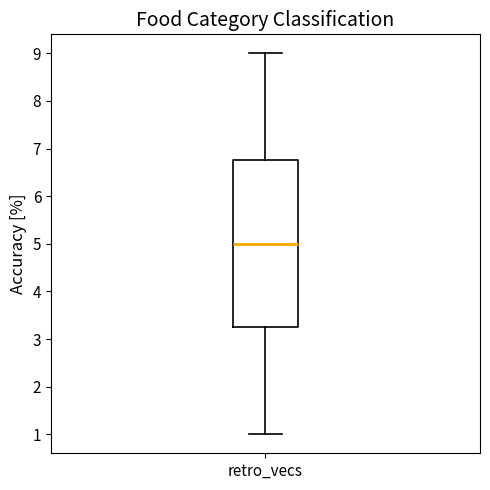

Read this box plot against the y-axis: the position of the median line, the range covered by the box, and the ends of both whiskers. The values are not printed on the chart, so give them approximately, as read against the axis.

median 5.0, box 3.3 to 6.8, whiskers 1.0 to 9.0